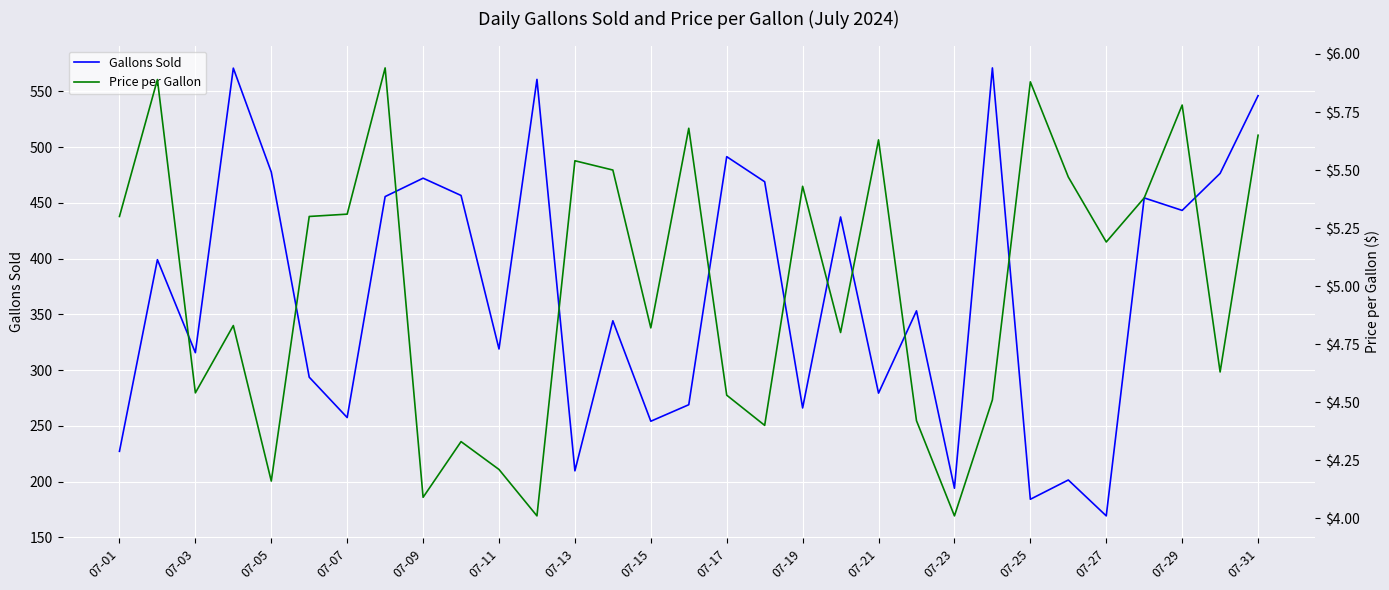

Where is the first local minimum for Gallons Sold?

07-03